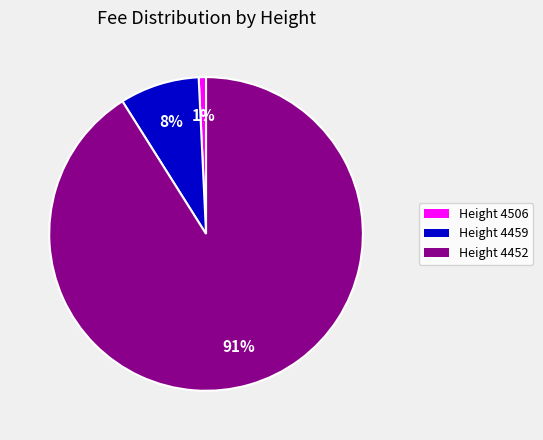

Is there a majority slice in this chart?

Yes